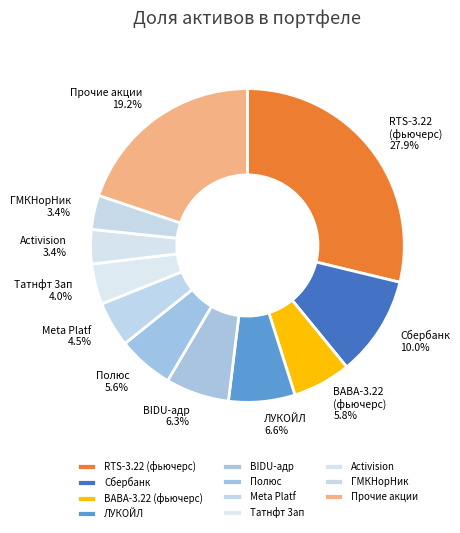

Approximately how many times larger is the value at Activision compared to RTS-3.22?

0.1